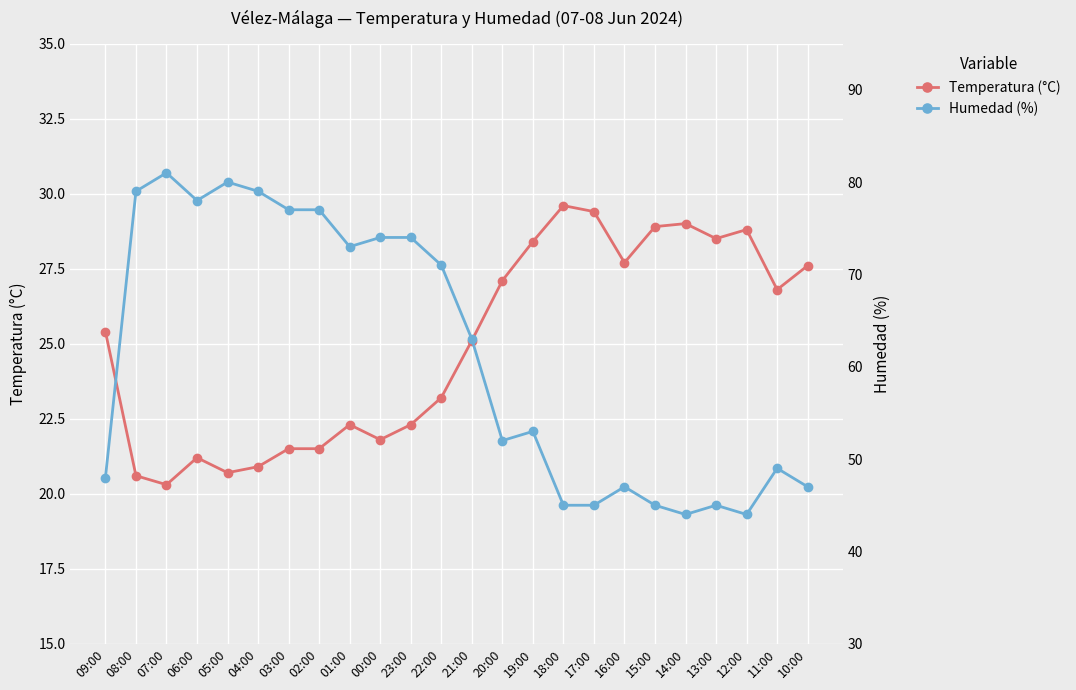

The Temperatura (°C) series shows 29.4 at 17:00. True or false?

True